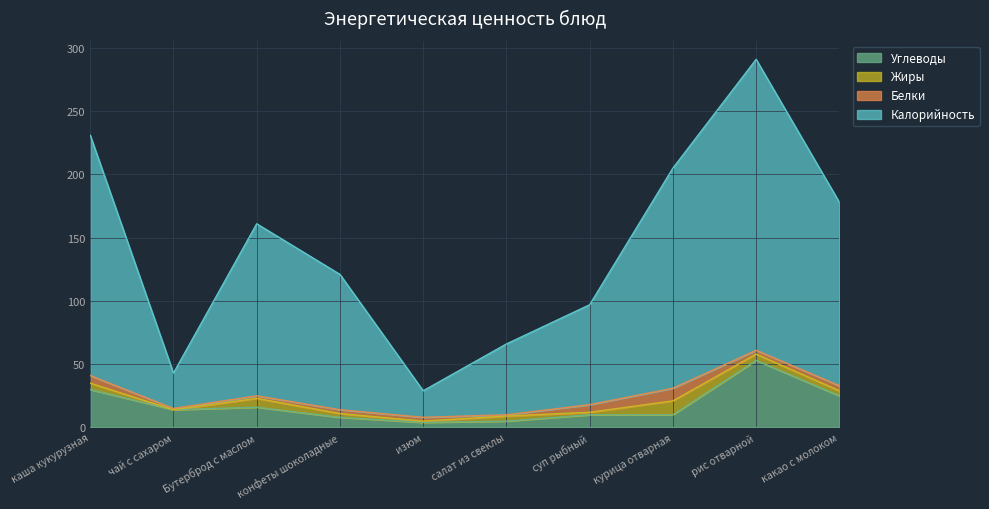

Is it true that Углеводы equals 26 at Бутерброд с маслом?

False